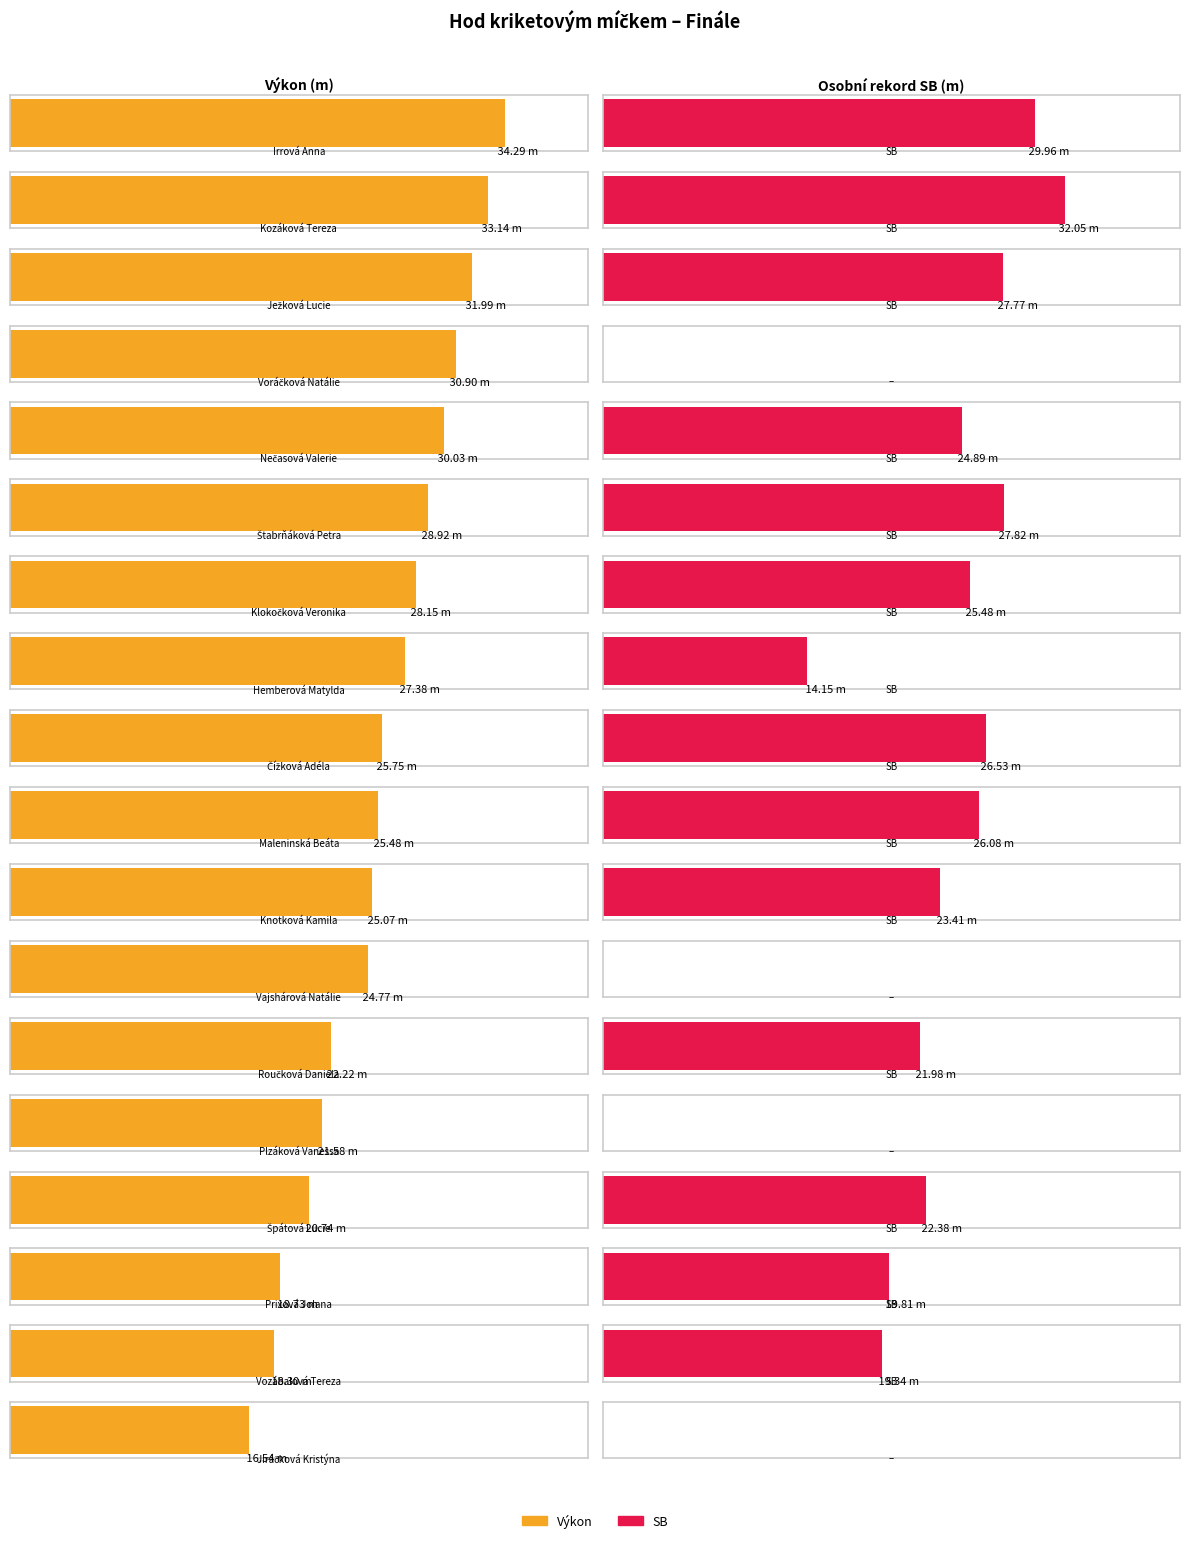

At Knotková Kamila, list the series in order from largest to smallest.

Výkon, SB